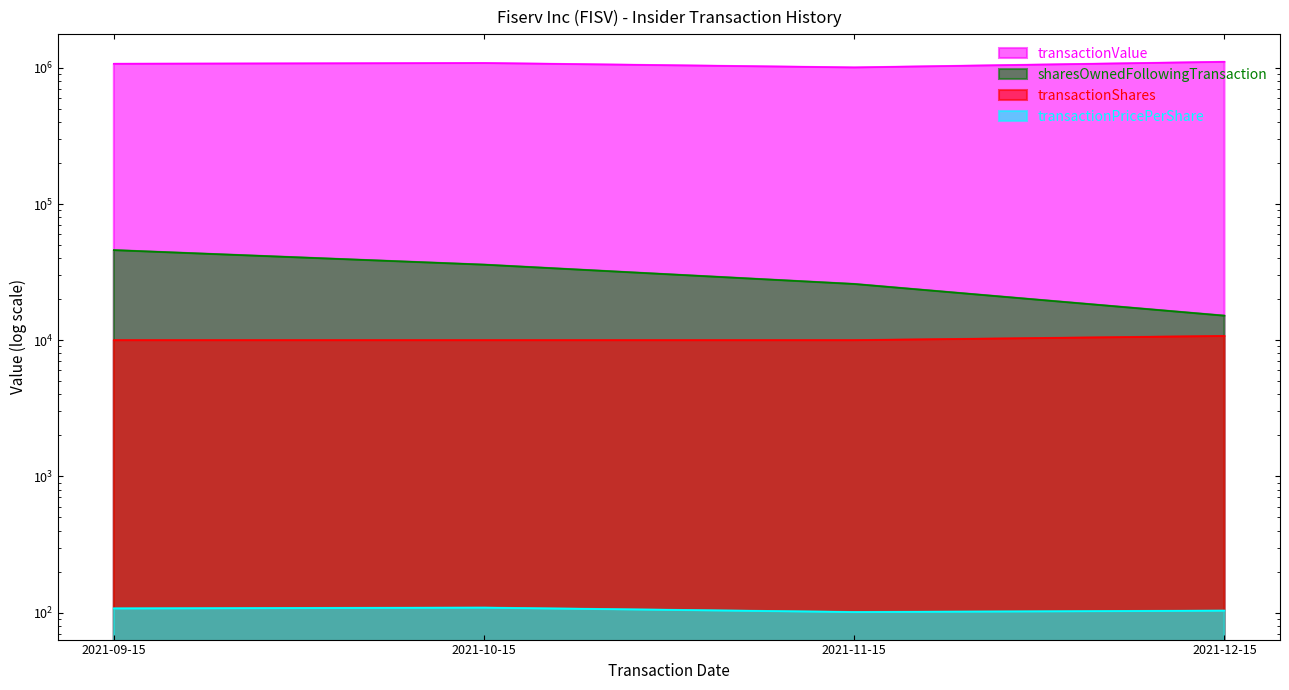

How many distinct data groups are displayed?

4